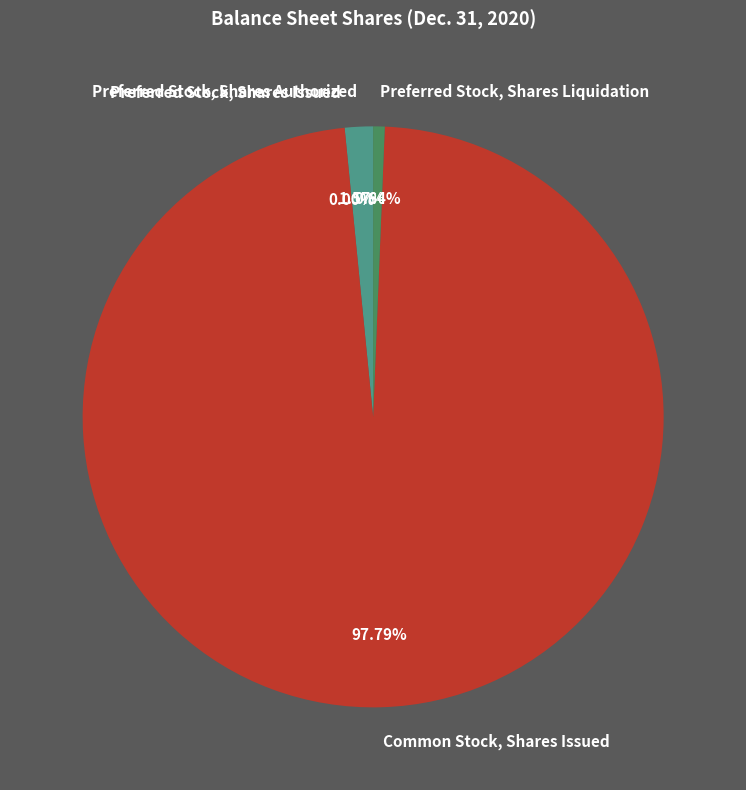

Combined, what portion of the pie is Common Stock, Shares Issued and Preferred Stock, Shares Authorized?

99.4%